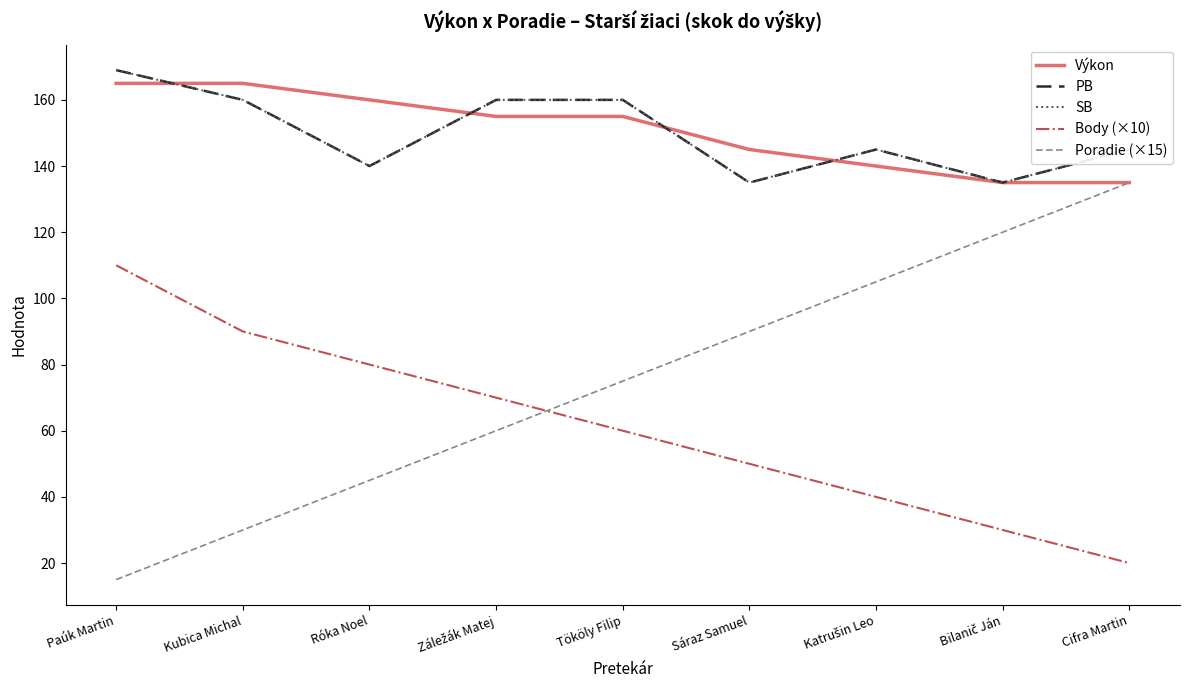

Which series has the widest spread of values?

Poradie (×15)